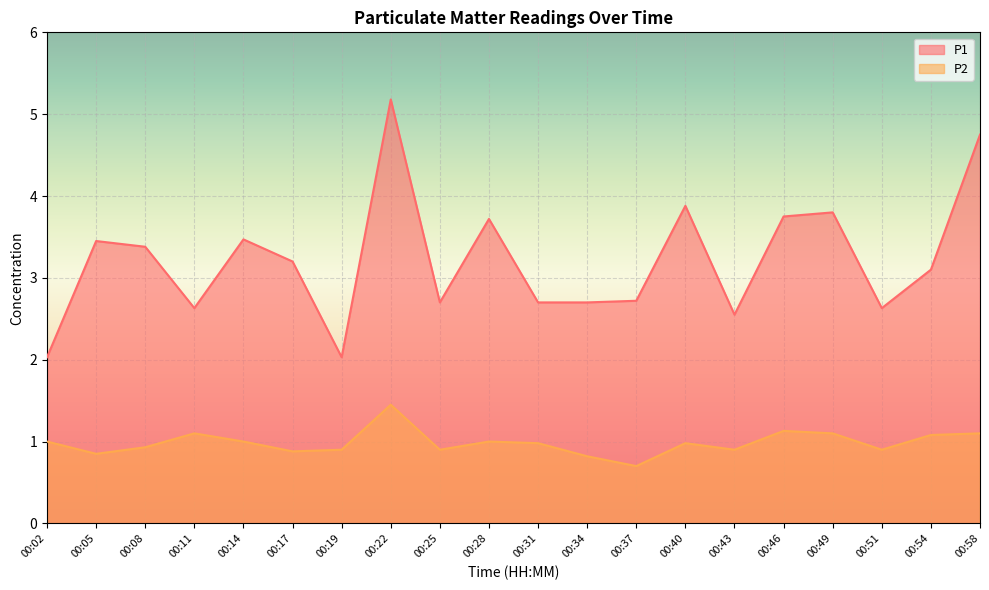

Between 00:08 and 00:22, which series saw the biggest shift?

P1